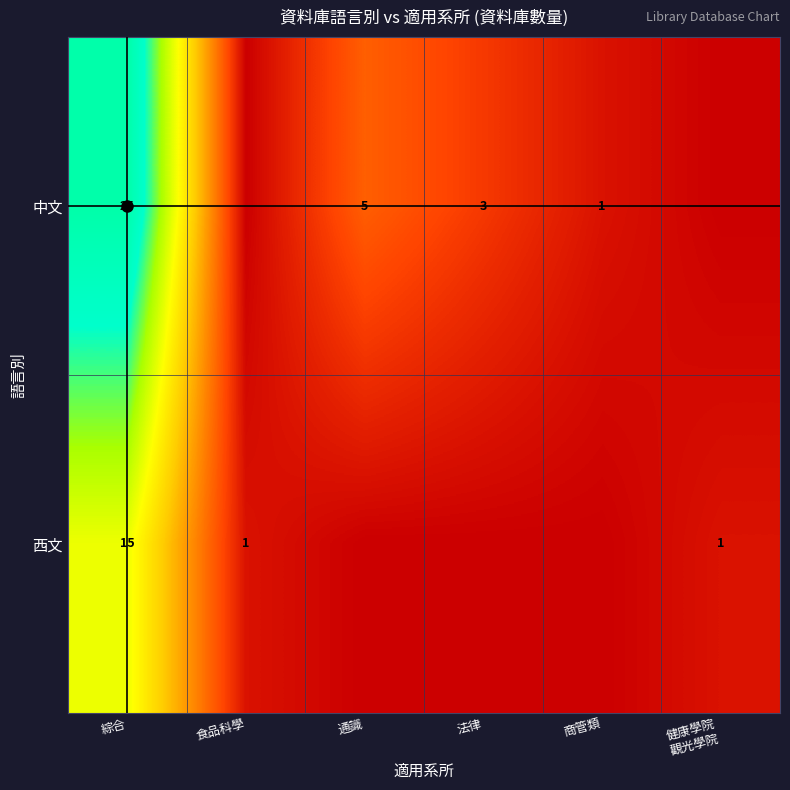

What is the difference between the maximum and minimum values in the 中文 series?

25